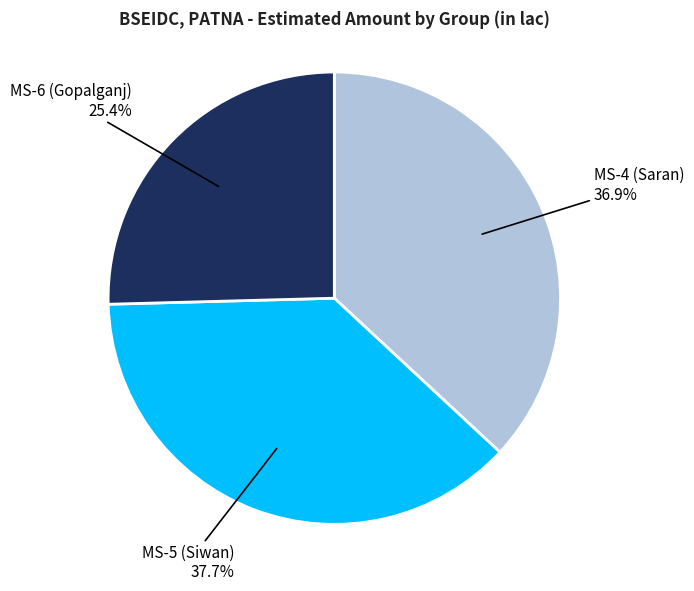

Does any single category account for the majority?

No